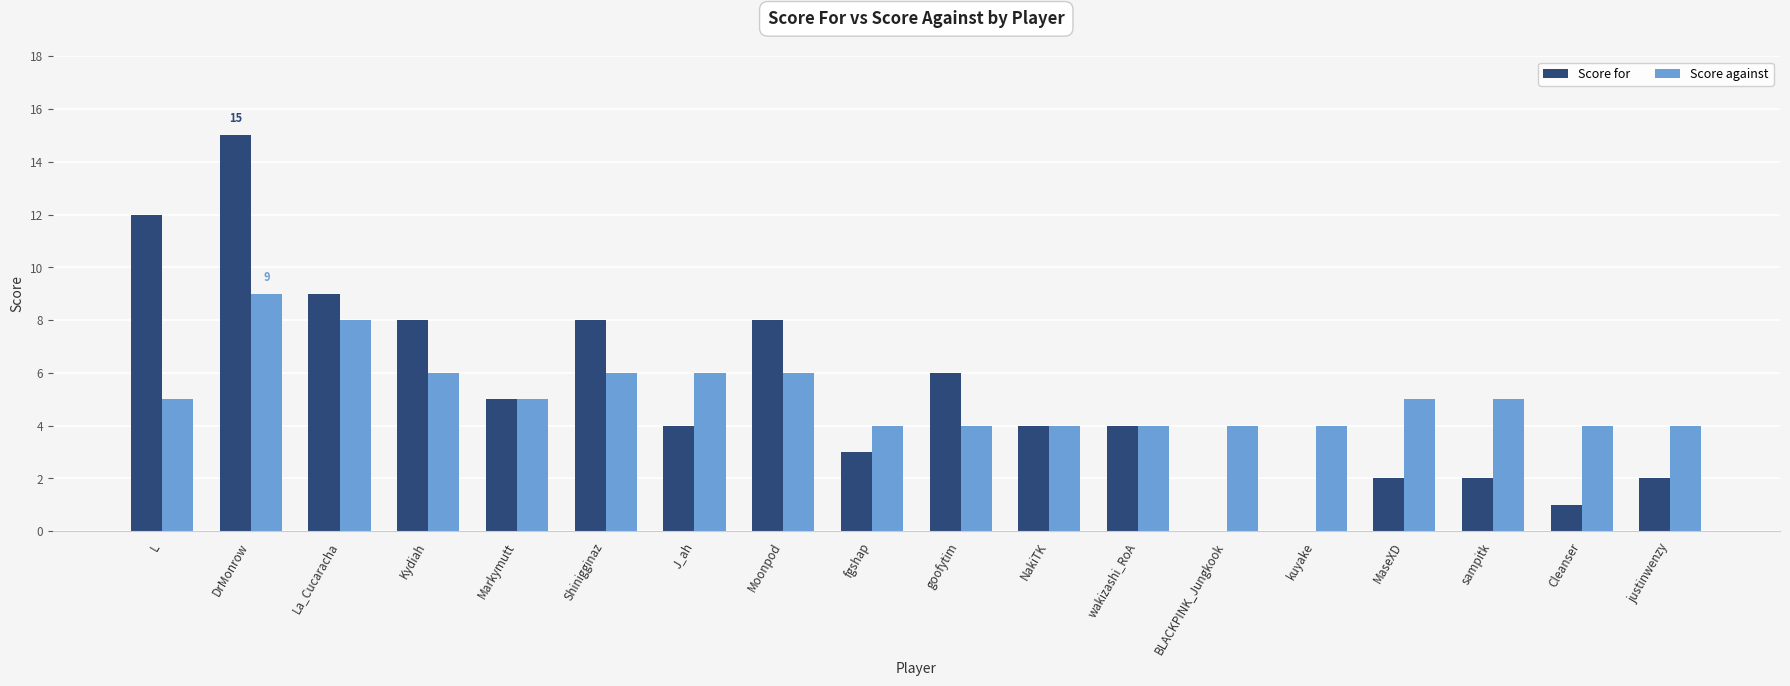

What is the approximate value of Score against at Cleanser?

4